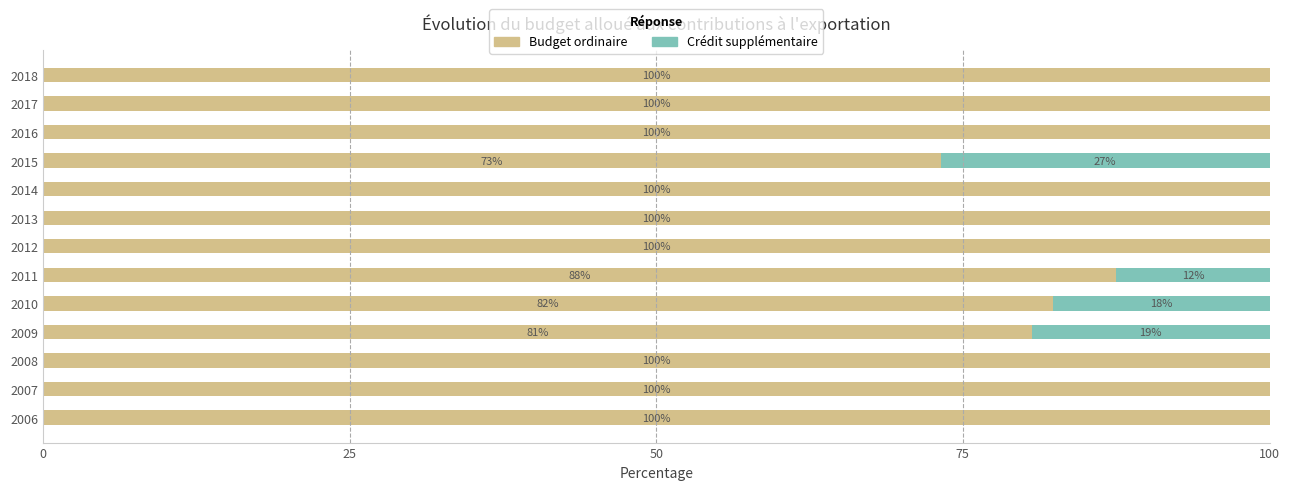

What is the maximum value for Budget ordinaire?

100.0